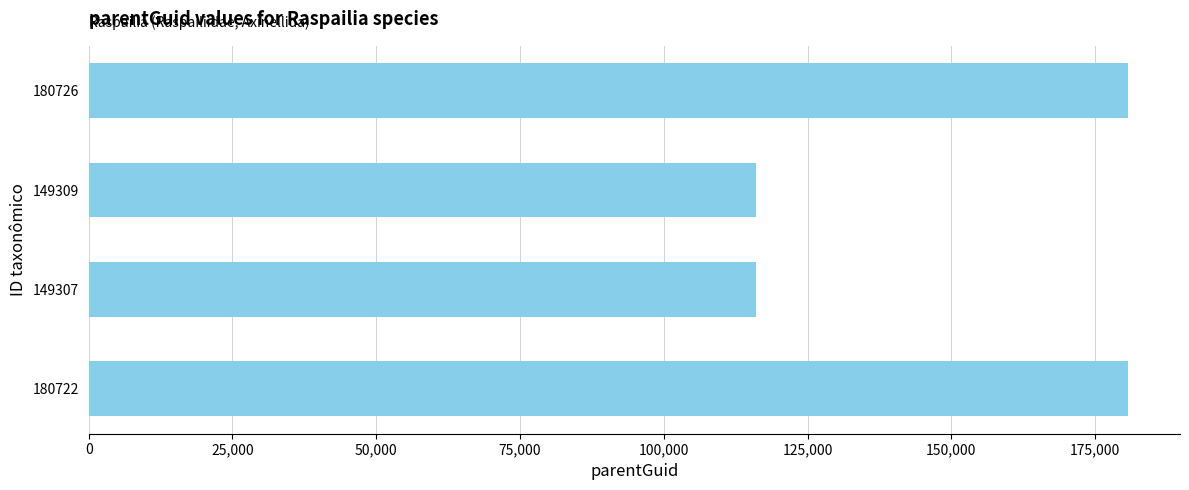

Does the chart contain stacked bars?

No